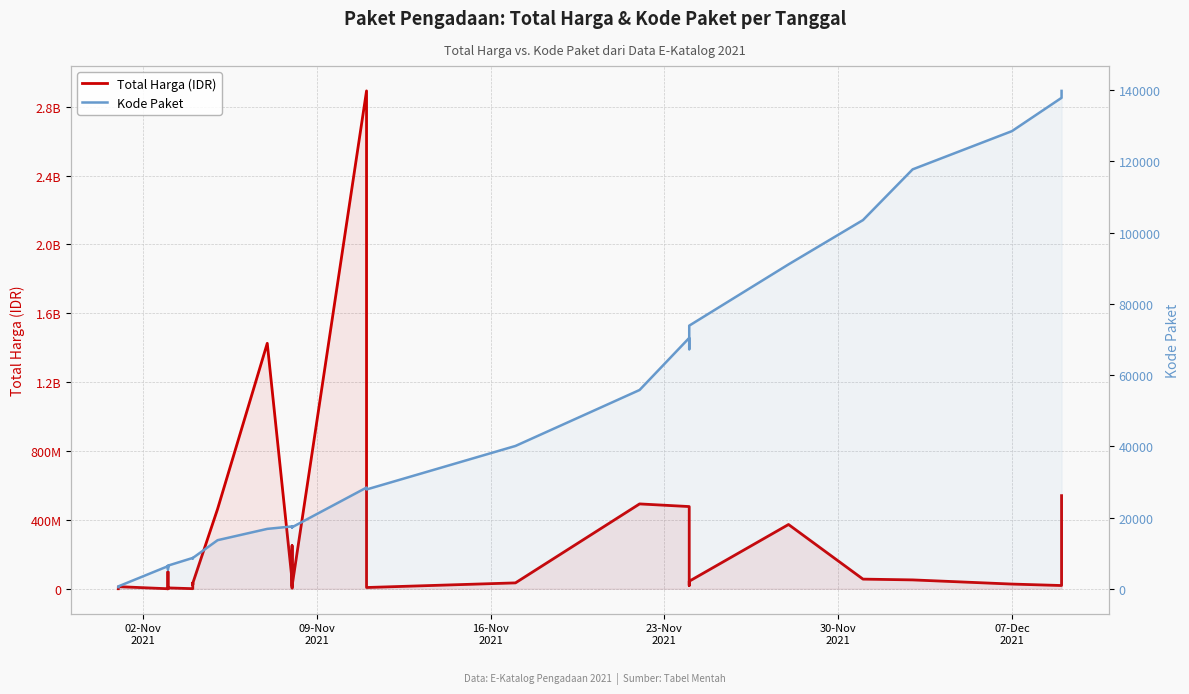

Which category has the lowest value across all series?

02-Nov
2021